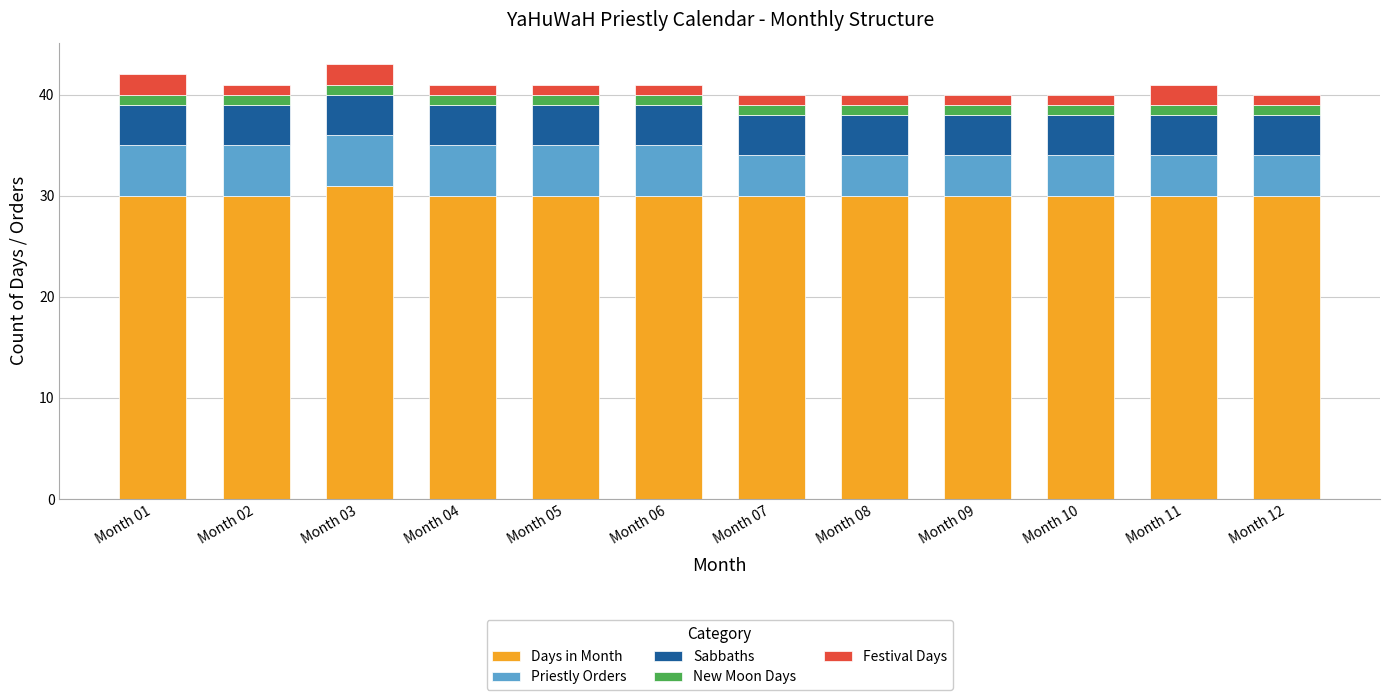

At which label does Days in Month reach its peak?

Month 03